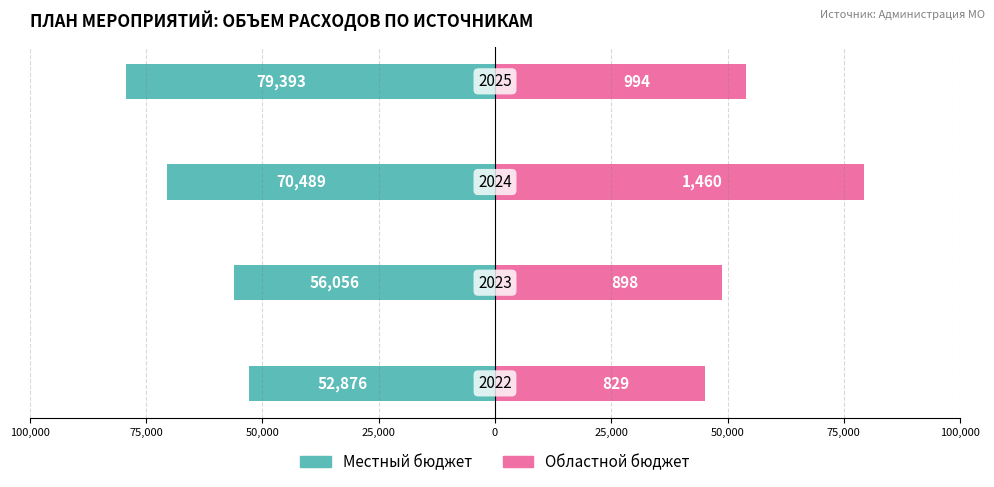

Is it true that Местный бюджет equals -85519.4 at 75,000?

False